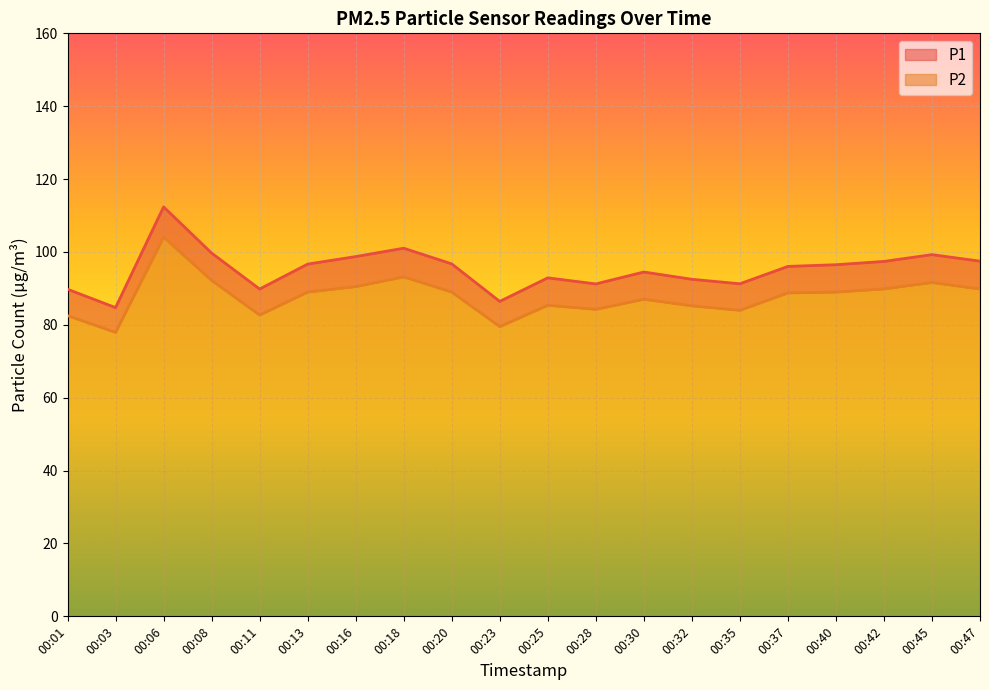

At which category does P1 reach its first local peak?

00:06